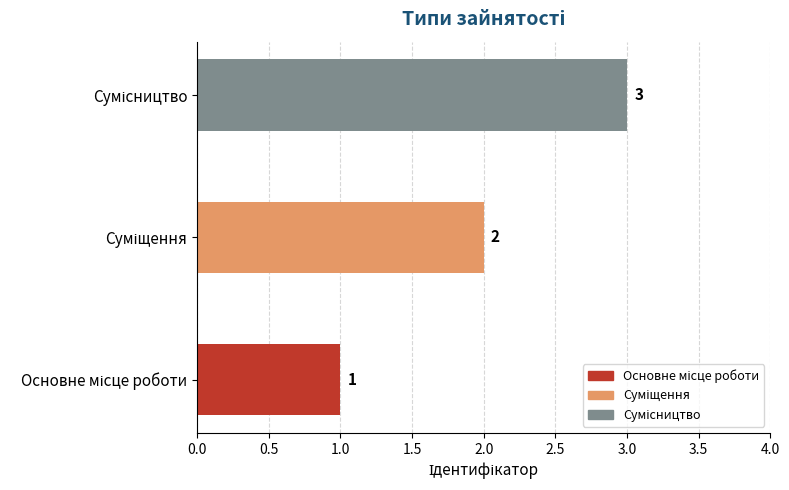

Count the values in the range 1 to 3.

3